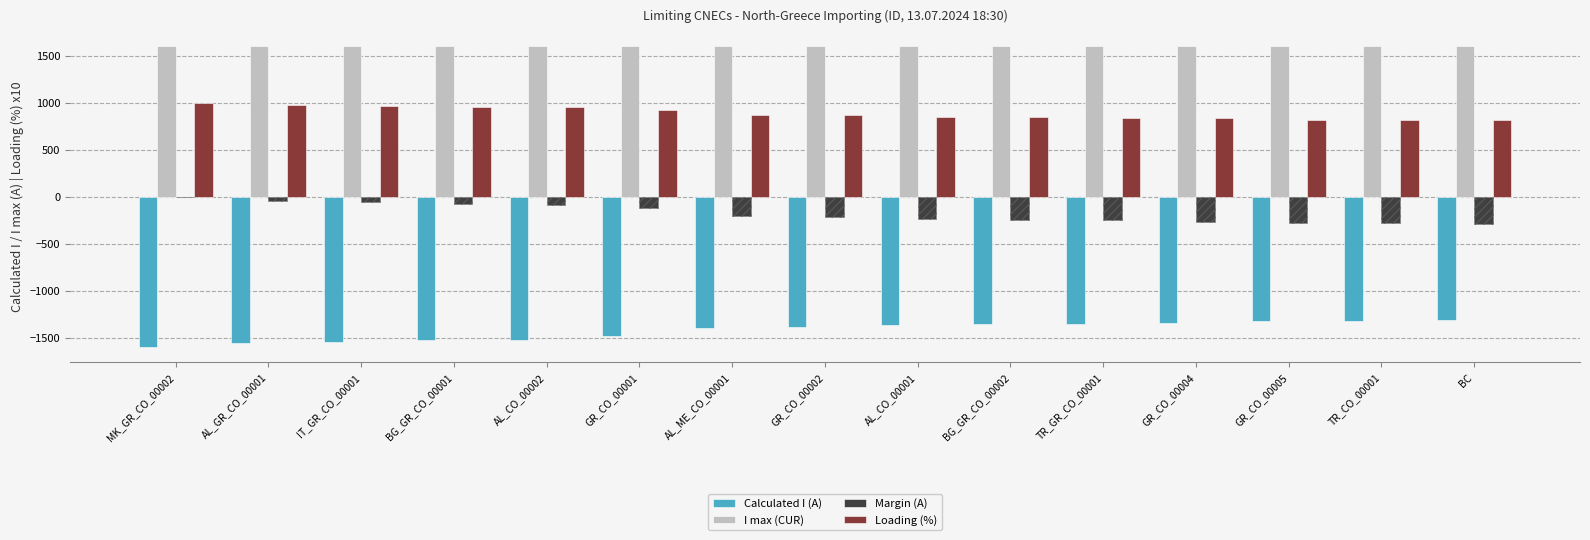

Reading left to right, list all the values displayed in this chart.

Calculated I (A): -1598	-1554	-1540	-1523	-1517	-1477	-1391	-1385	-1364	-1354	-1351	-1336	-1318	-1317	-1312
I max (CUR): 1600	1600	1600	1600	1600	1600	1600	1600	1600	1600	1600	1600	1600	1600	1600
Margin (A): -2	-46	-60	-77	-83	-123	-209	-215	-236	-246	-249	-264	-282	-283	-288
Loading (%): 1000	970	960	950	950	920	870	870	850	850	840	840	820	820	820